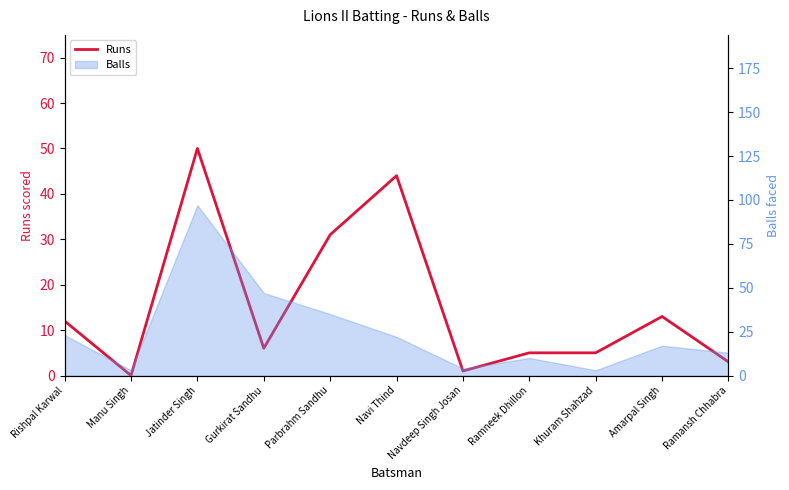

How many data points are less than 6?

5